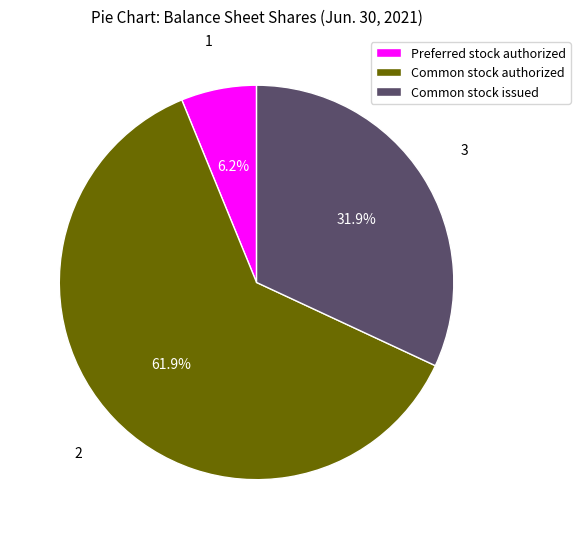

Which category has the biggest portion of the pie?

Common stock authorized